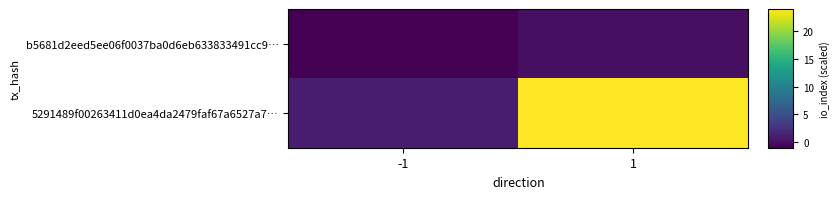

Reading left to right, extract all data points from this chart.

b5681d2eed5ee06f0037ba0d6eb633833491cc9…: -1=-1	1=0
5291489f00263411d0ea4da2479faf67a6527a7…: -1=1	1=24